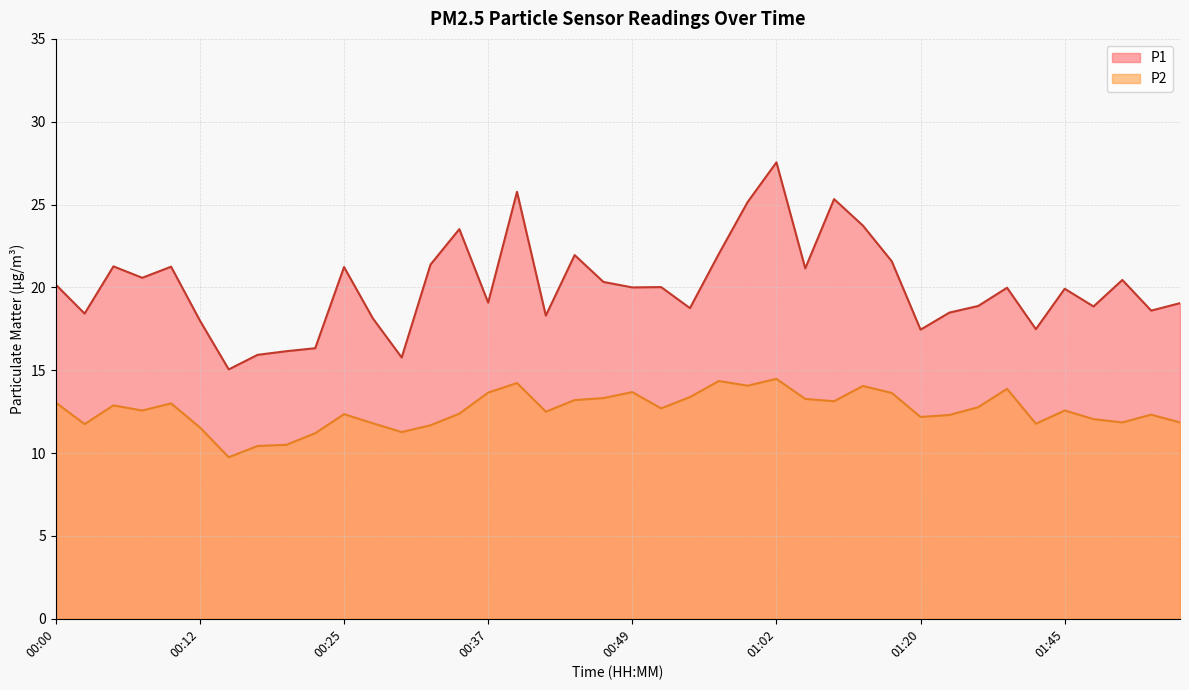

True or false: P2 has a value of 13.1 at 01:07.

True